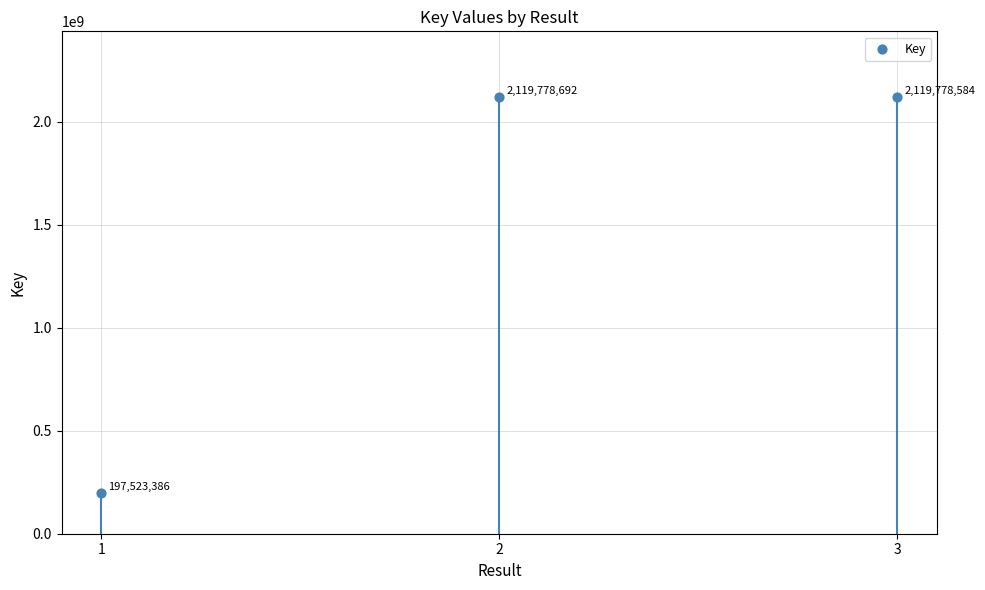

What is the range of Y values (max minus min)?

1922255306